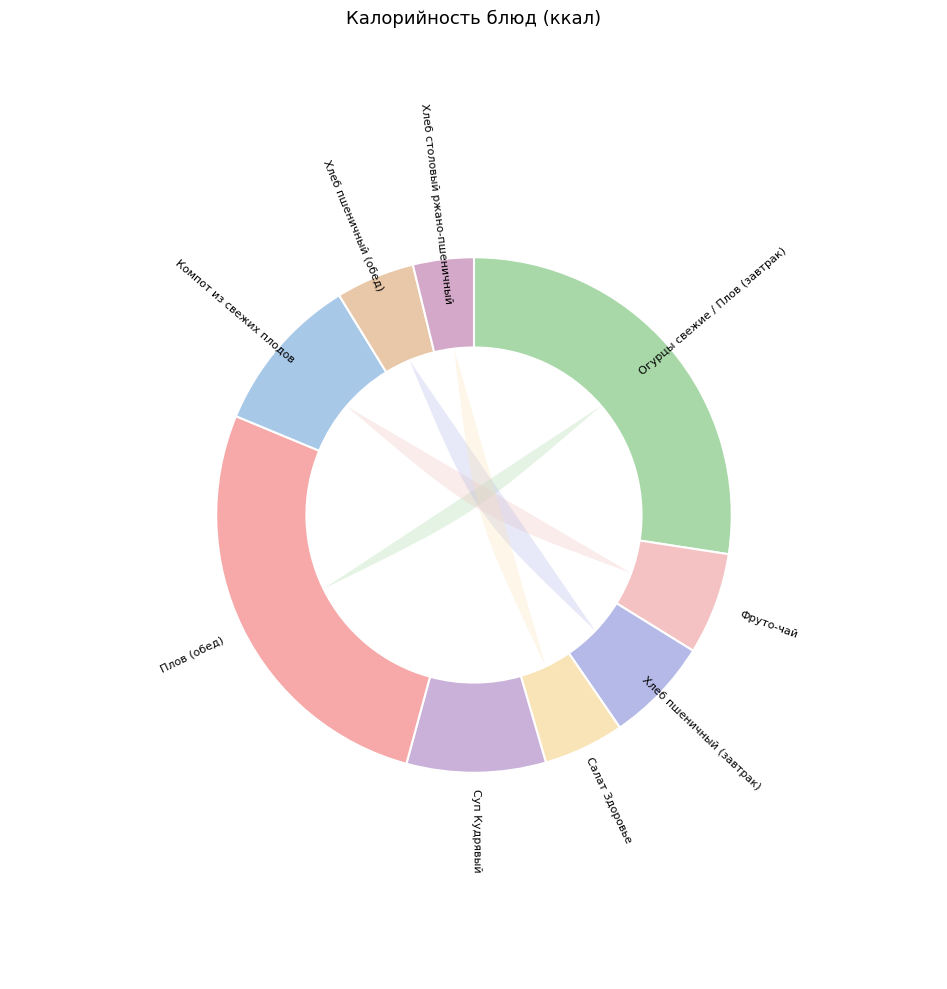

Which slice is the largest?

Огурцы свежие / Плов (завтрак)